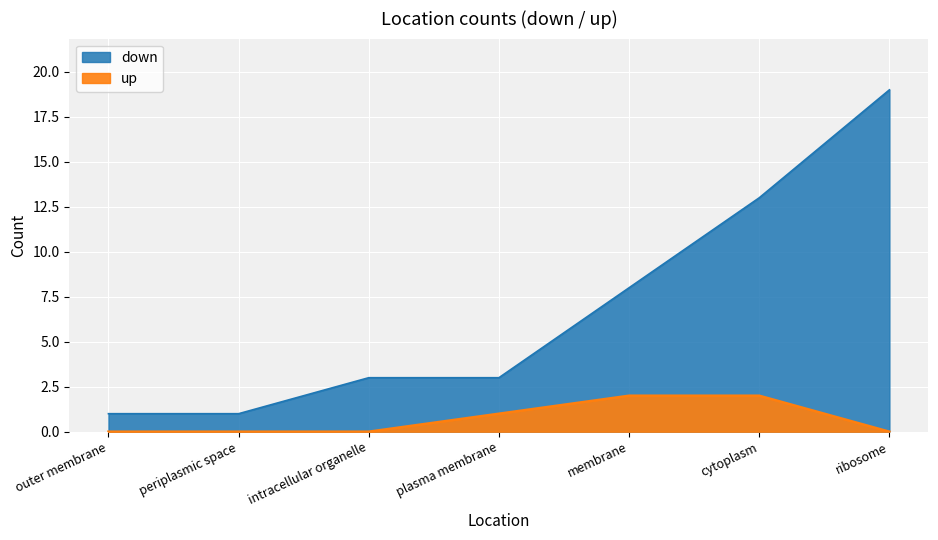

What is the difference between the highest and lowest values at intracellular organelle?

3